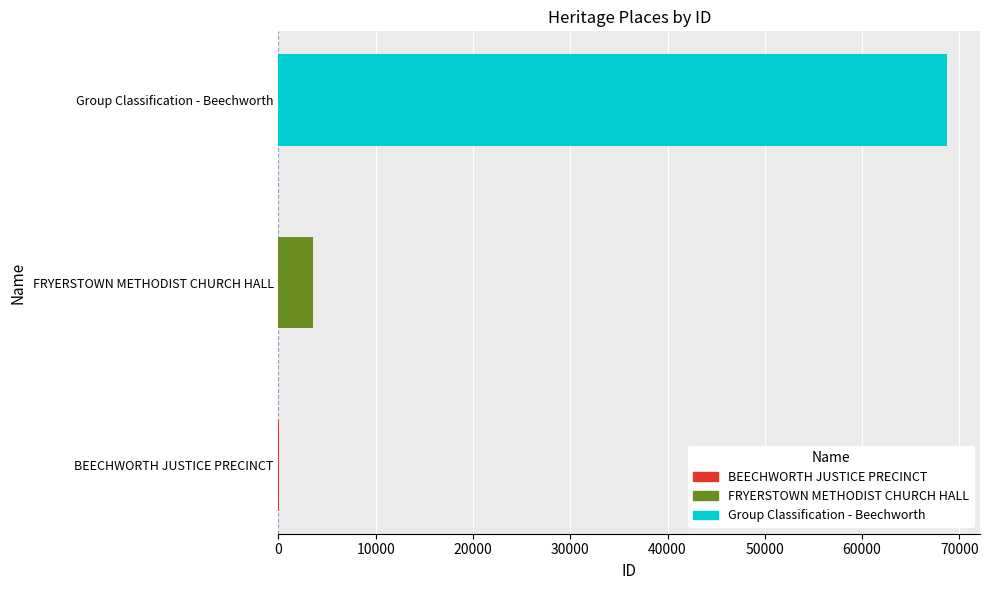

Which has a higher value, FRYERSTOWN METHODIST CHURCH HALL or BEECHWORTH JUSTICE PRECINCT?

FRYERSTOWN METHODIST CHURCH HALL